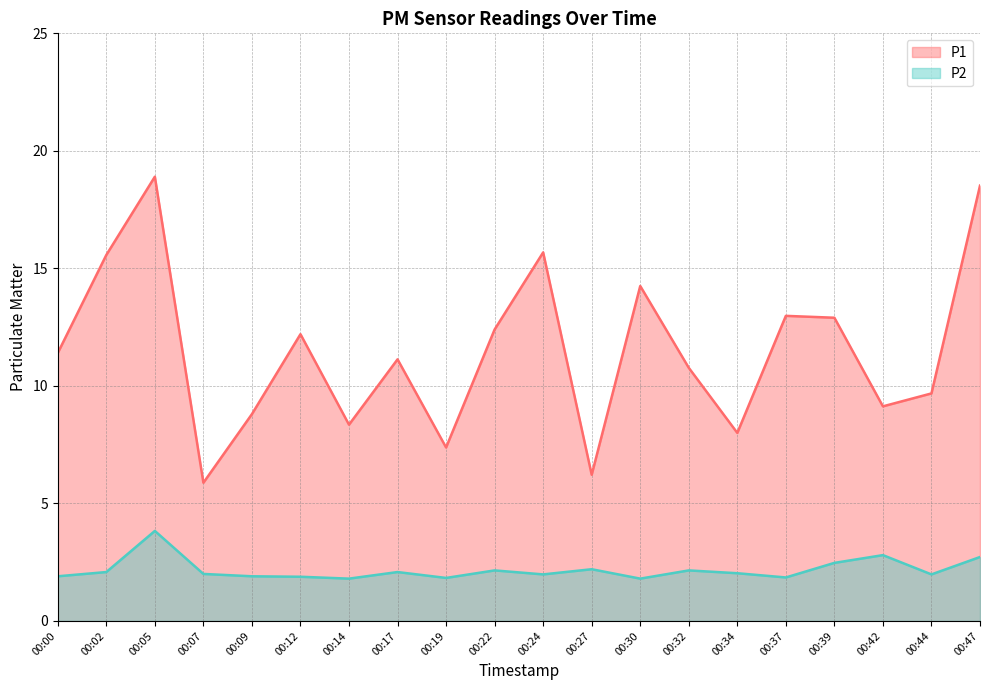

Reading left to right, transcribe all the data shown in this chart.

P1: 11.4	15.6	18.9	5.9	8.8	12.2	8.3	11.1	7.4	12.4	15.7	6.2	14.2	10.8	8.0	13.0	12.9	9.1	9.7	18.5
P2: 1.9	2.1	3.8	2.0	1.9	1.9	1.8	2.1	1.8	2.1	2.0	2.2	1.8	2.1	2.0	1.9	2.5	2.8	2.0	2.7